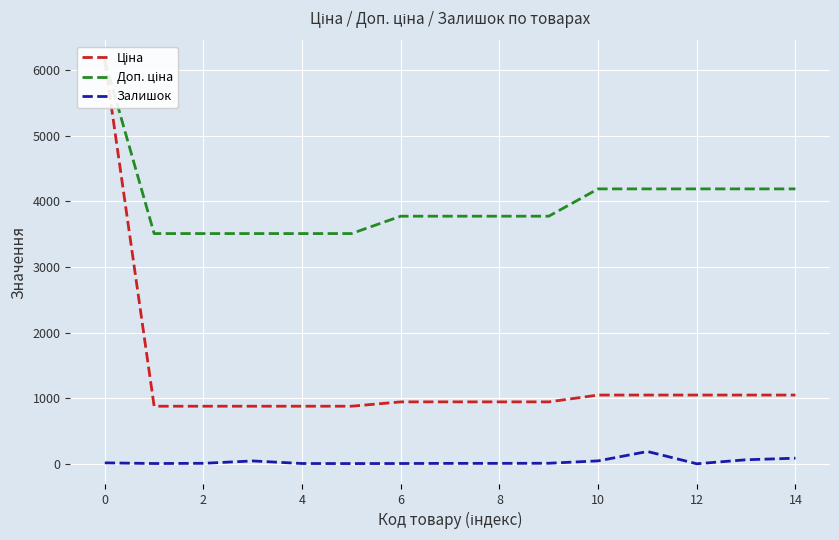

Reading left to right, extract all data points from this chart.

Ціна: 6143.2	877.0	877.0	877.0	877.0	877.0	943.2	943.2	943.2	943.2	1047.2	1047.2	1047.2	1047.2	1047.2
Доп. ціна: 6143.2	3507.9	3507.9	3507.9	3507.9	3507.9	3772.7	3772.7	3772.7	3772.7	4188.7	4188.7	4188.7	4188.7	4188.7
Залишок: 14.0	4.0	7.0	43.0	4.0	3.0	4.0	6.0	6.0	8.0	44.0	187.0	0.0	61.0	85.0